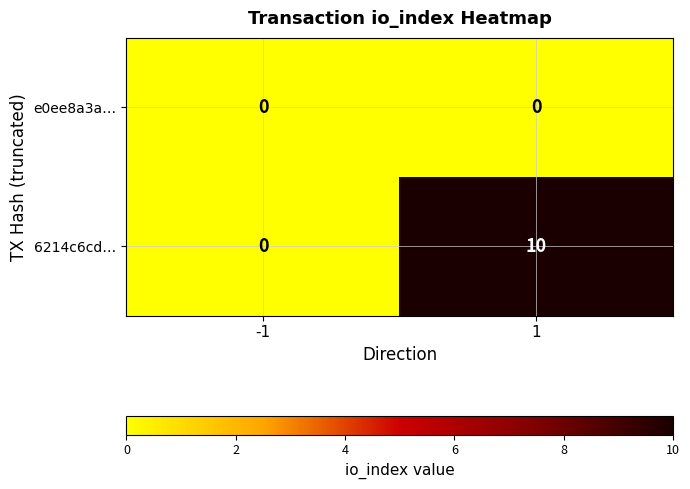

What is the approximate value of 6214c6cd… at 1, to the nearest 10?

10